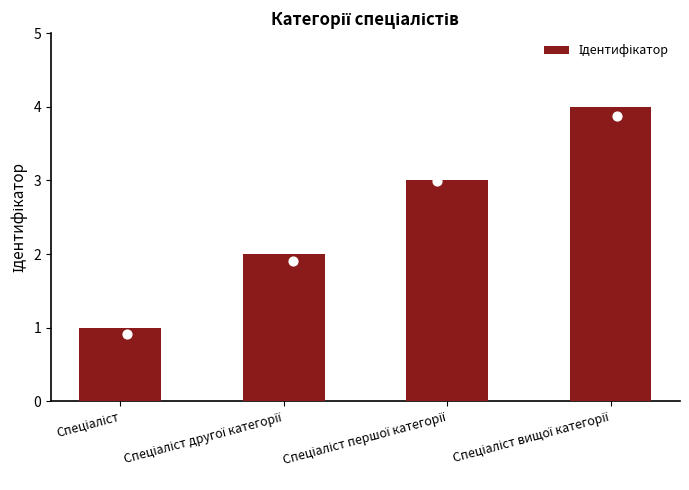

What is the change in value from Спеціаліст to Спеціаліст другої категорії?

+1